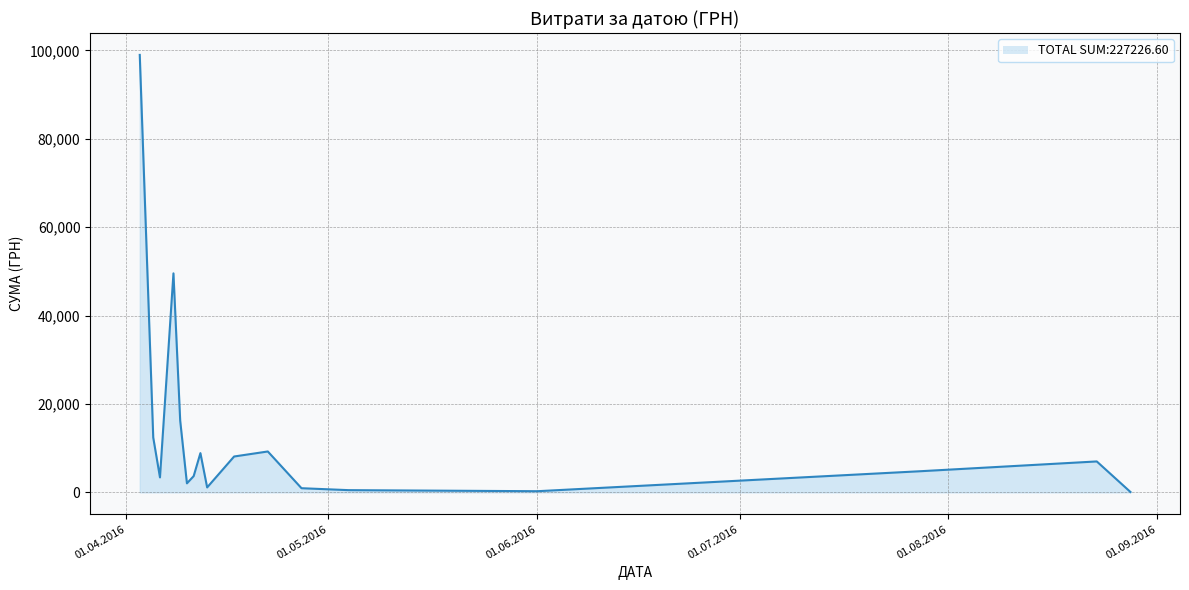

How many lines are shown in the chart?

1